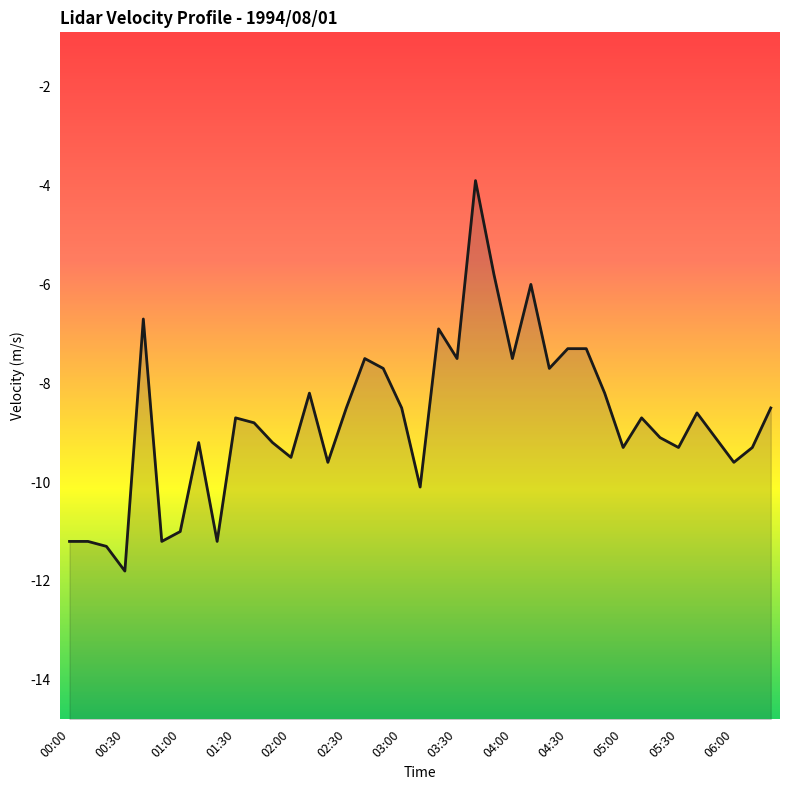

Which category has the highest value across all series?

03:40